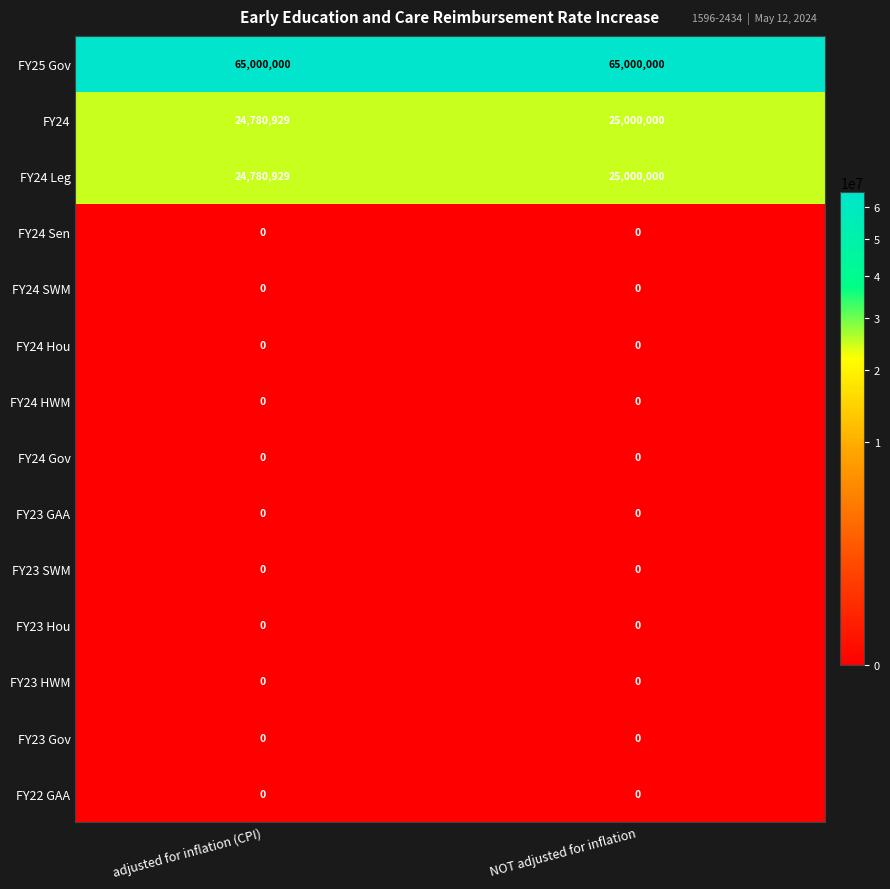

What is the maximum value shown in the chart?

65000000